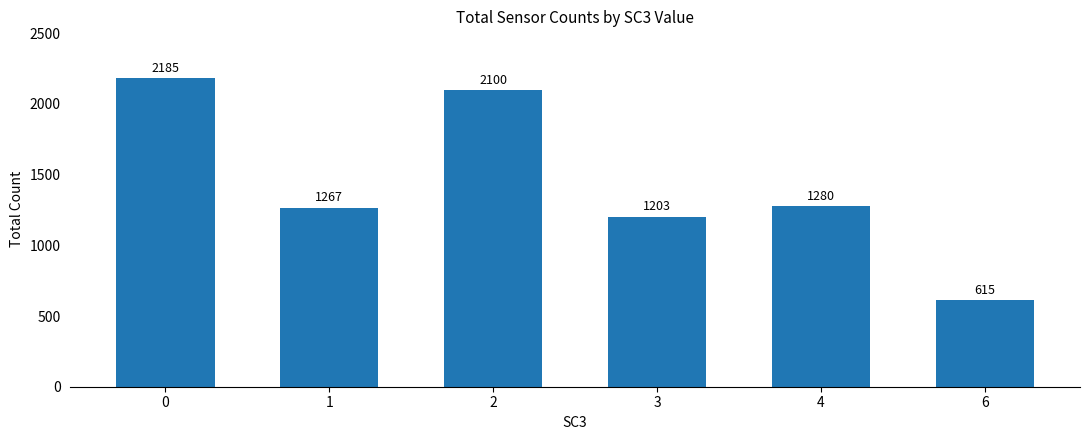

What is the minimum value shown in the chart?

615